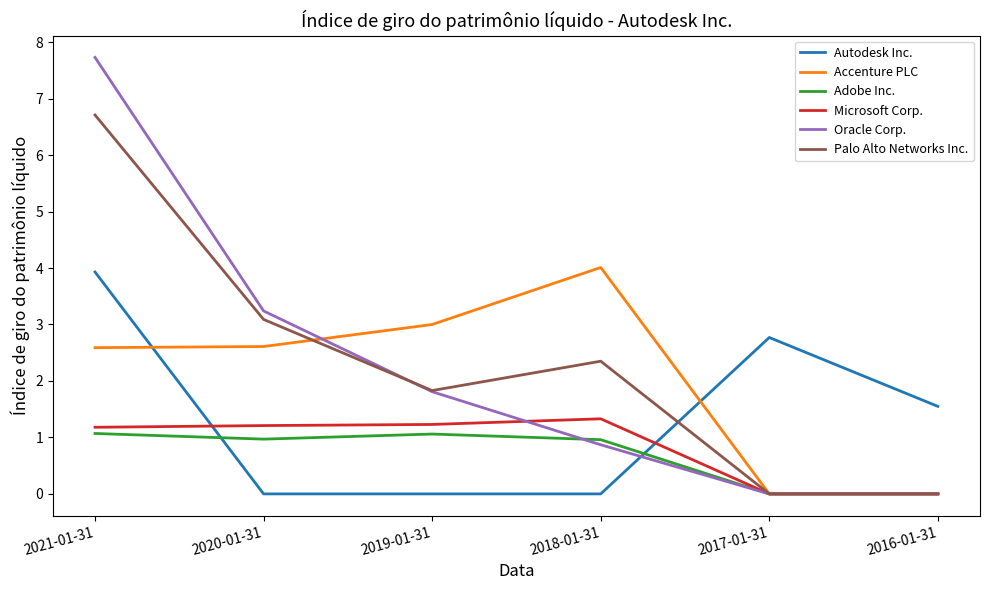

In Palo Alto Networks Inc., how many points are higher than both neighbors (excluding endpoints)?

1